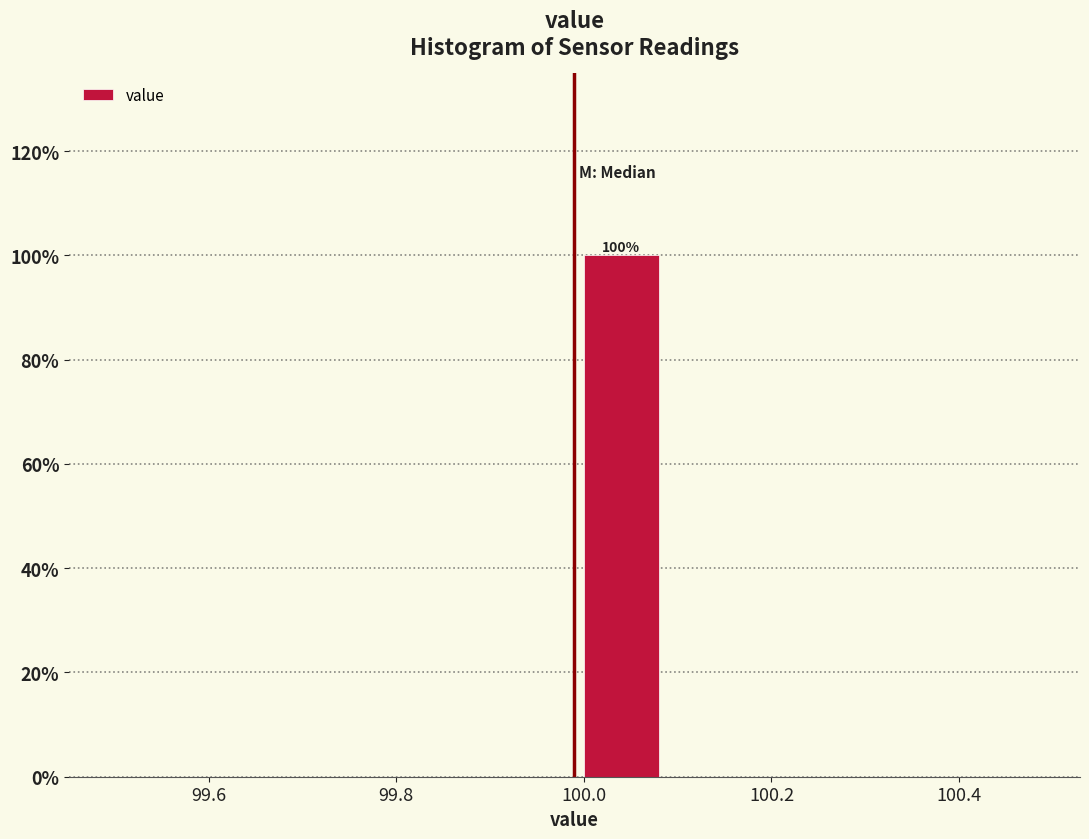

Which range on the x-axis has the tallest bar?

99.99 to 100.09